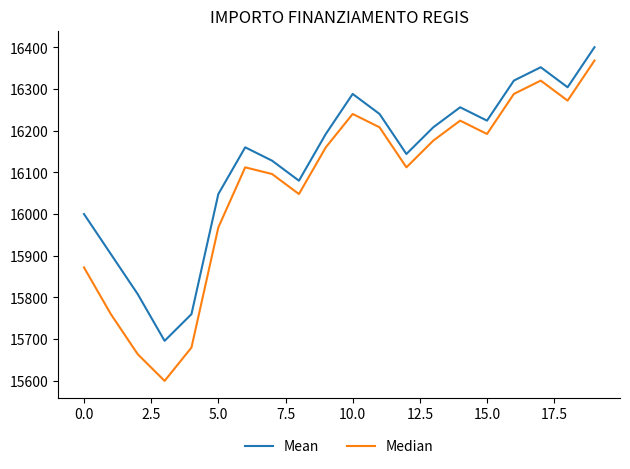

True or false: Median and Mean cross at least once.

False